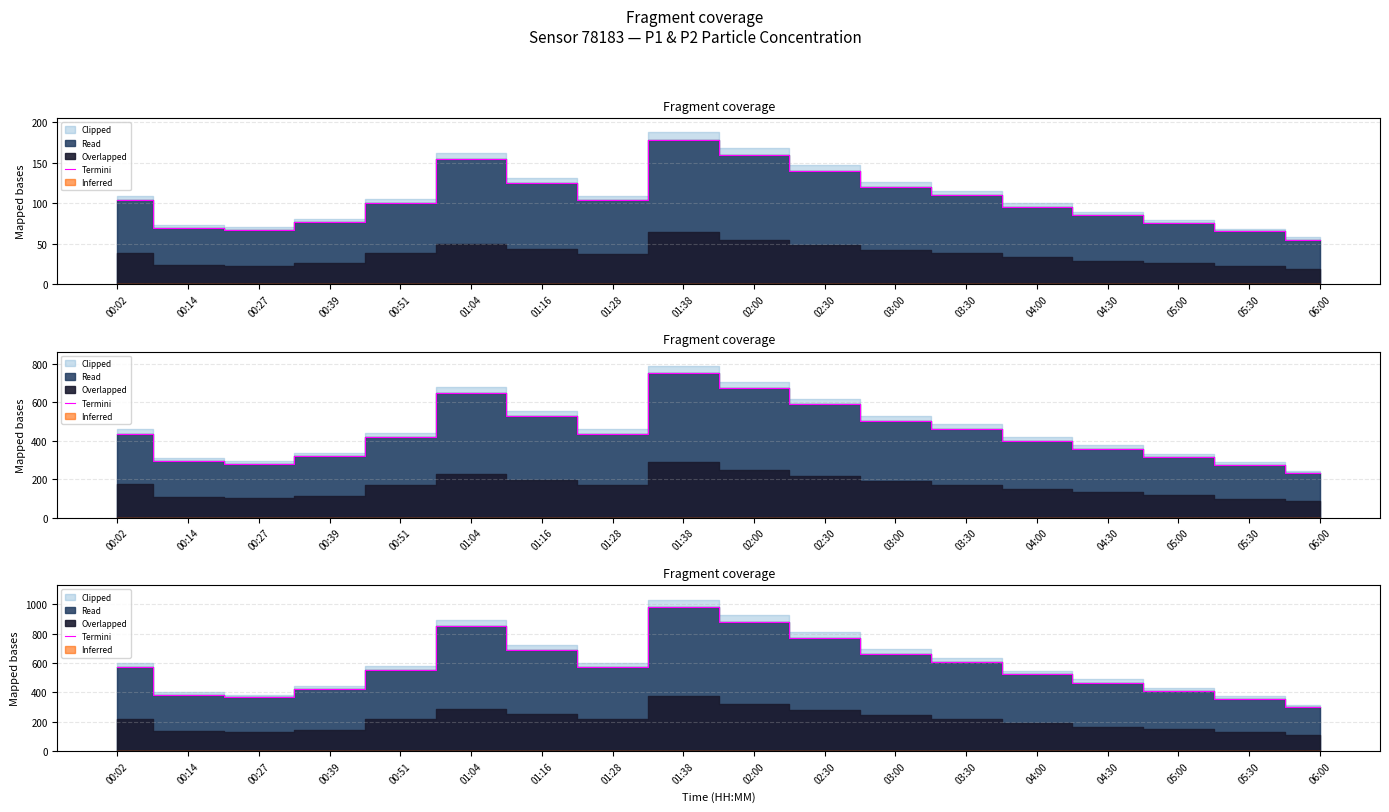

Reading left to right, list all the values displayed in this chart.

00:02=572.0	00:14=383.8	00:27=366.0	00:39=420.2	00:51=551.4	01:04=849.6	01:16=689.7	01:28=571.2	01:38=982.6	02:00=880.0	02:30=770.0	03:00=660.0	03:30=605.0	04:00=522.5	04:30=467.5	05:00=412.5	05:30=357.5	06:00=302.5